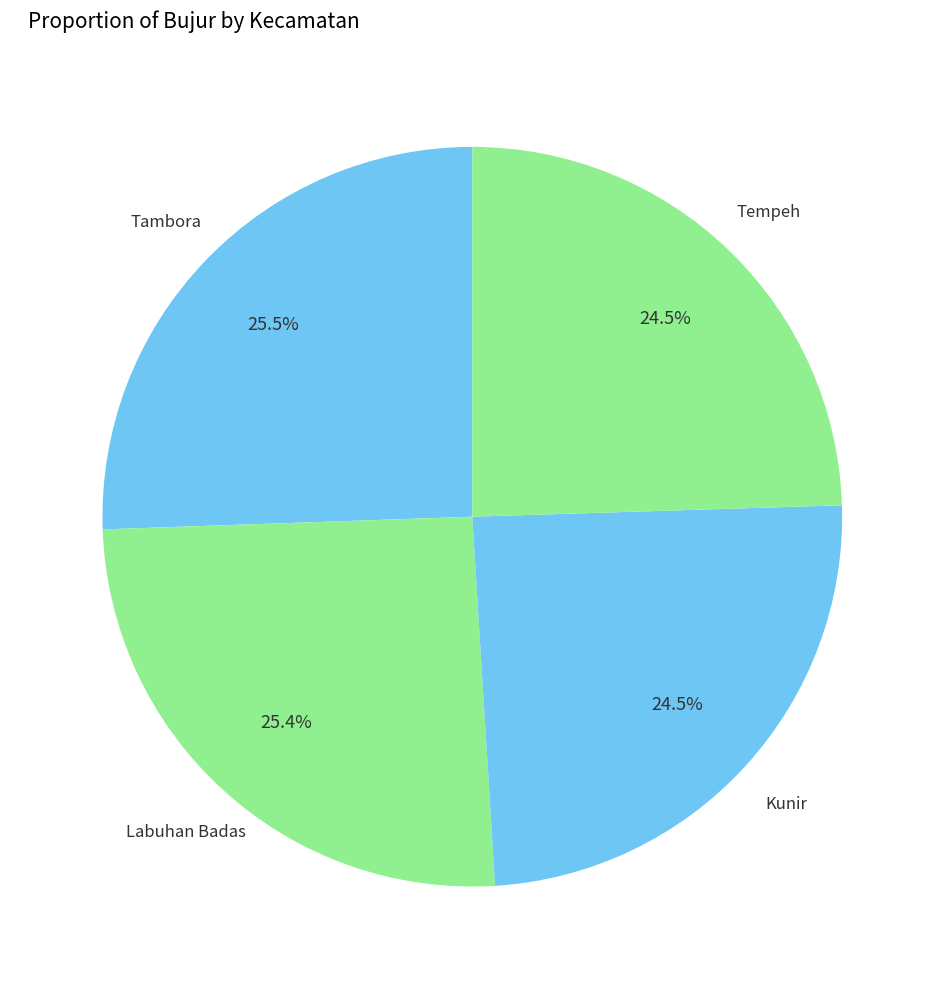

What is the smallest slice in the pie chart?

Tempeh